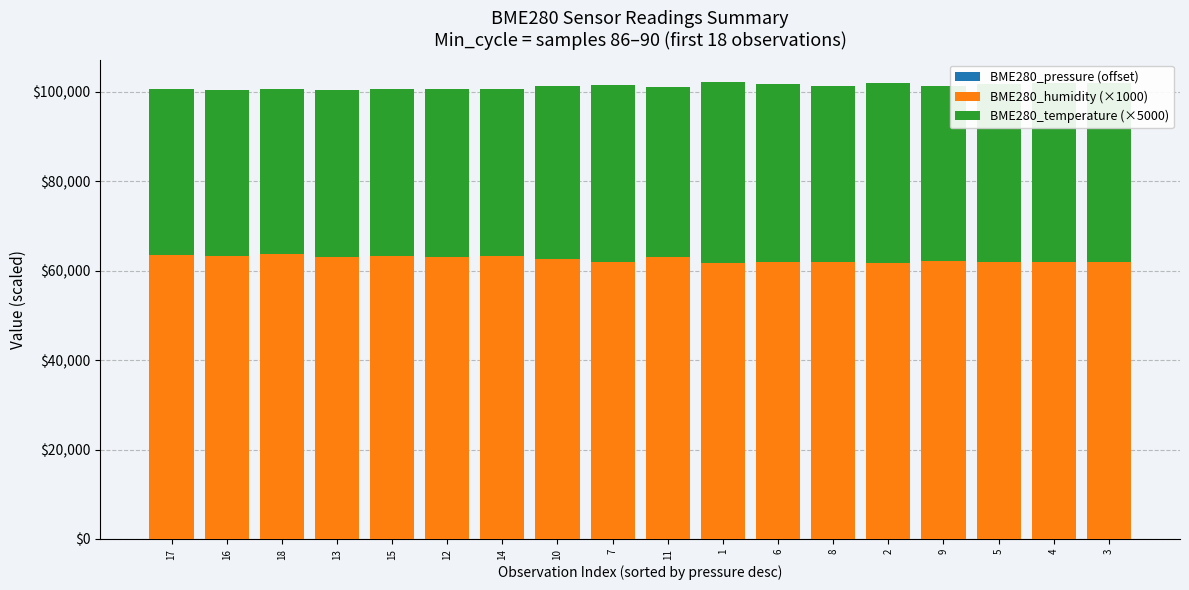

Does the chart contain stacked bars?

Yes